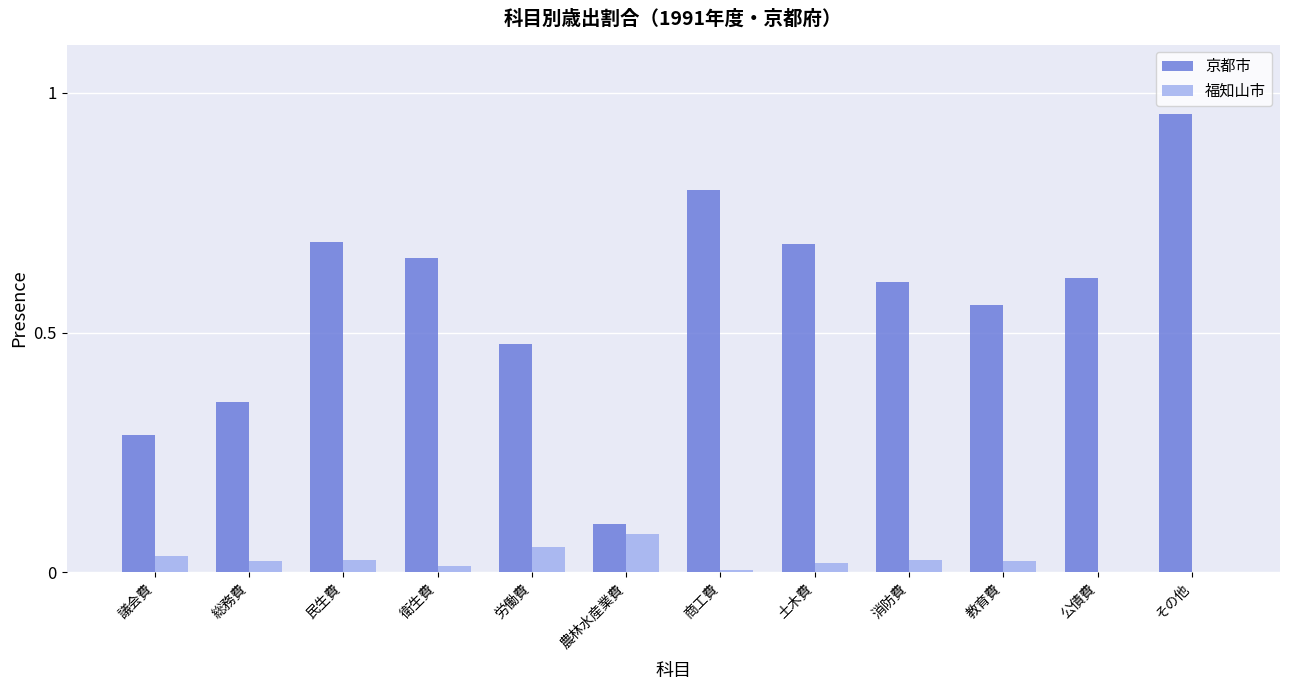

How many series are shown in this chart?

2